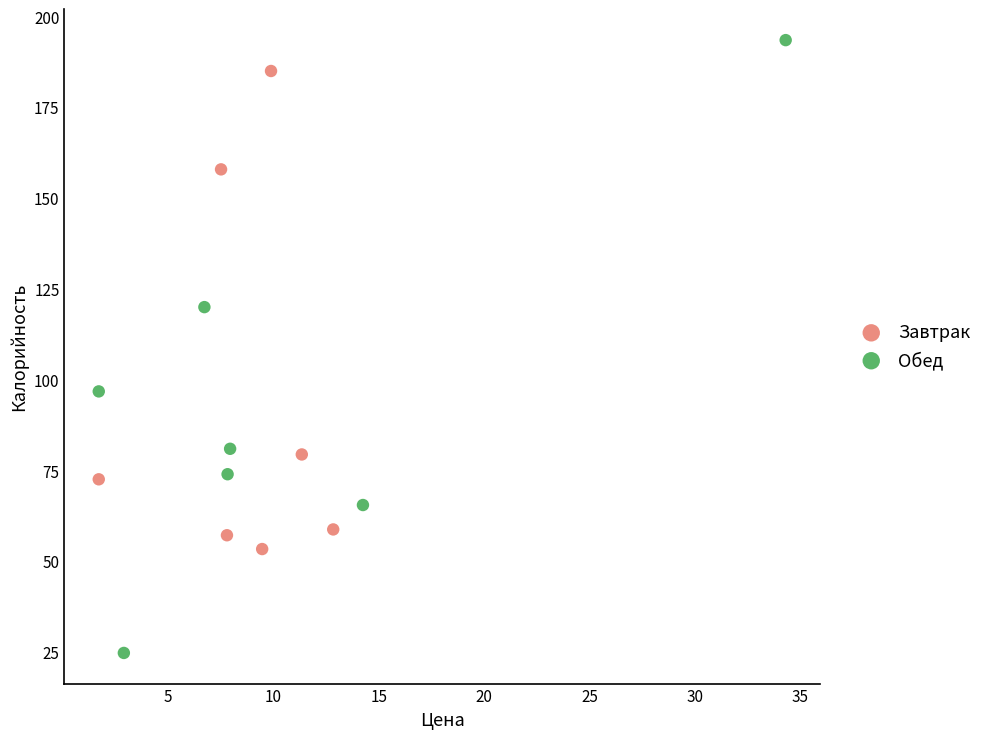

Which series reaches the minimum Y coordinate?

Обед